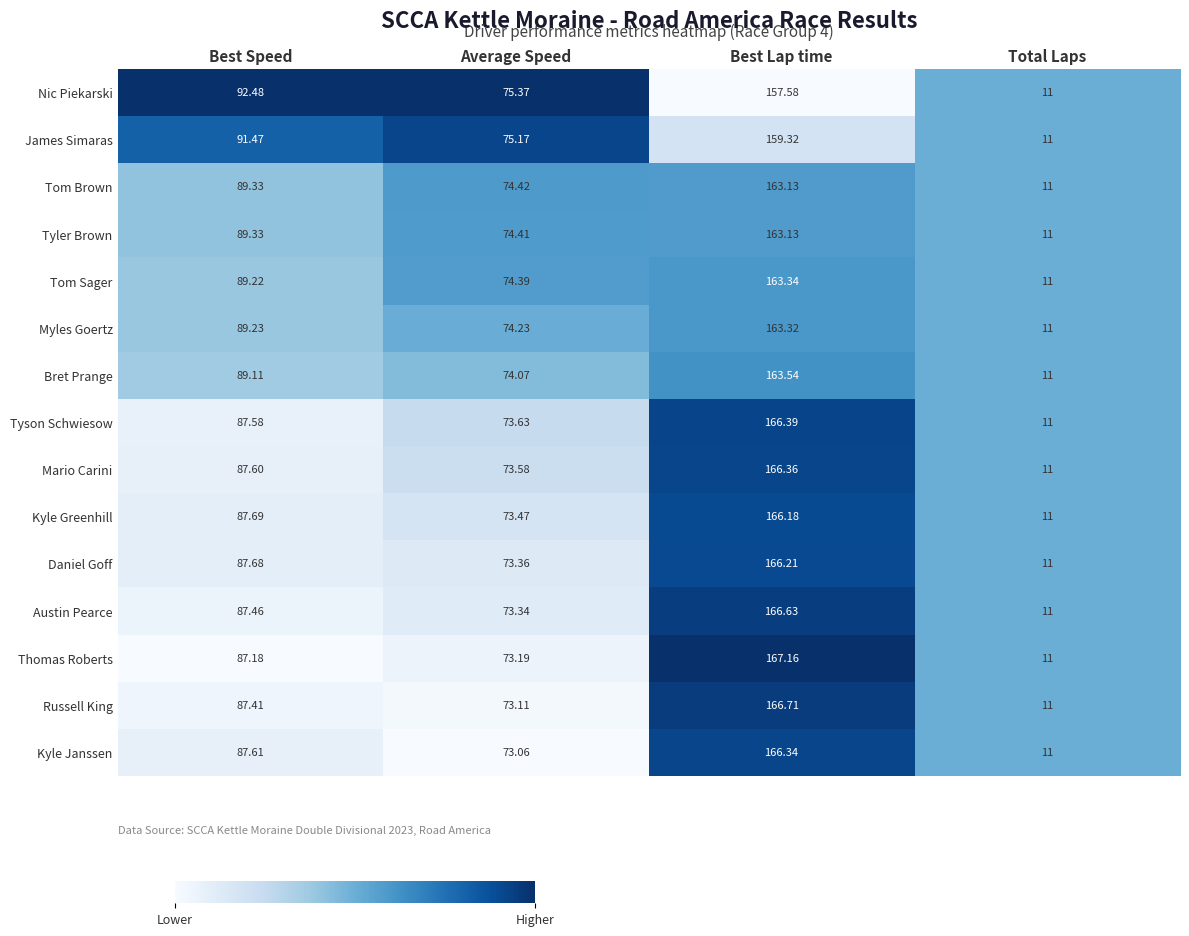

Is the value of James Simaras at Best Lap time greater than the value of Thomas Roberts at Best Lap time?

No